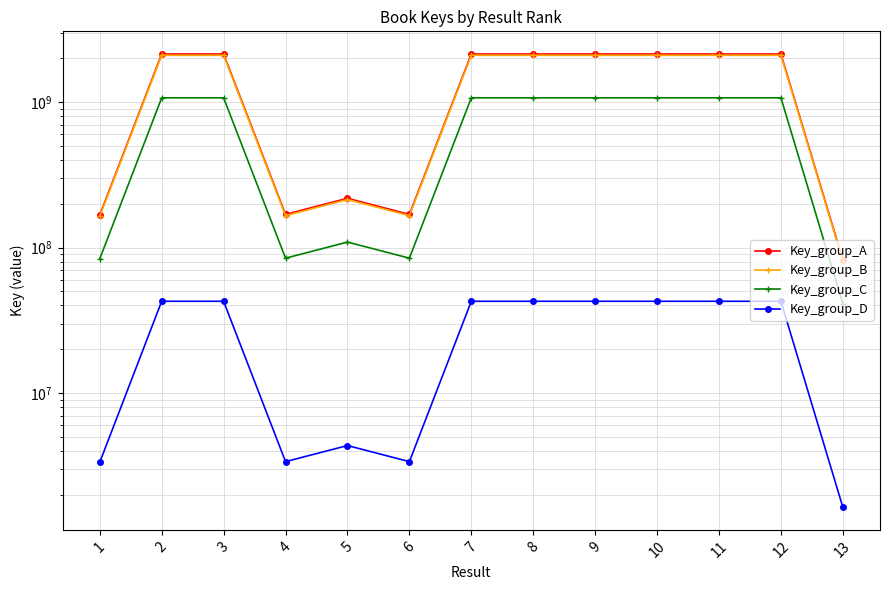

Reading left to right, what are all the values shown in this chart?

Key_group_A: 1=167427266.0	2=2137693613.0	3=2137705591.0	4=169098271.0	5=218121129.0	6=169090659.0	7=2137685011.0	8=2137663311.0	9=2137699413.0	10=2137754852.0	11=2137689732.0	12=2137666628.0	13=82239403.0
Key_group_B: 1=164078720.7	2=2094939740.7	3=2094951479.2	4=165716305.6	5=213758706.4	6=165708845.8	7=2094931310.8	8=2094910044.8	9=2094945424.7	10=2094999755.0	11=2094935937.4	12=2094913295.4	13=80594614.9
Key_group_C: 1=83713633.0	2=1068846806.5	3=1068852795.5	4=84549135.5	5=109060564.5	6=84545329.5	7=1068842505.5	8=1068831655.5	9=1068849706.5	10=1068877426.0	11=1068844866.0	12=1068833314.0	13=41119701.5
Key_group_D: 1=3348545.3	2=42753872.3	3=42754111.8	4=3381965.4	5=4362422.6	6=3381813.2	7=42753700.2	8=42753266.2	9=42753988.3	10=42755097.0	11=42753794.6	12=42753332.6	13=1644788.1